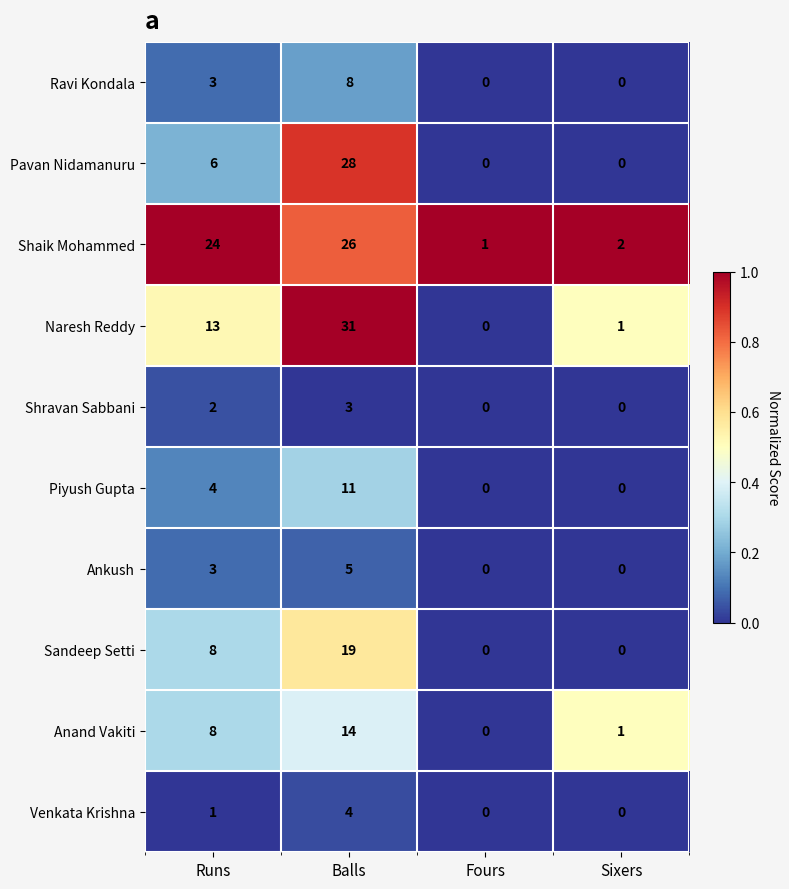

Where is Anand Vakiti nearest to the value 7?

Runs